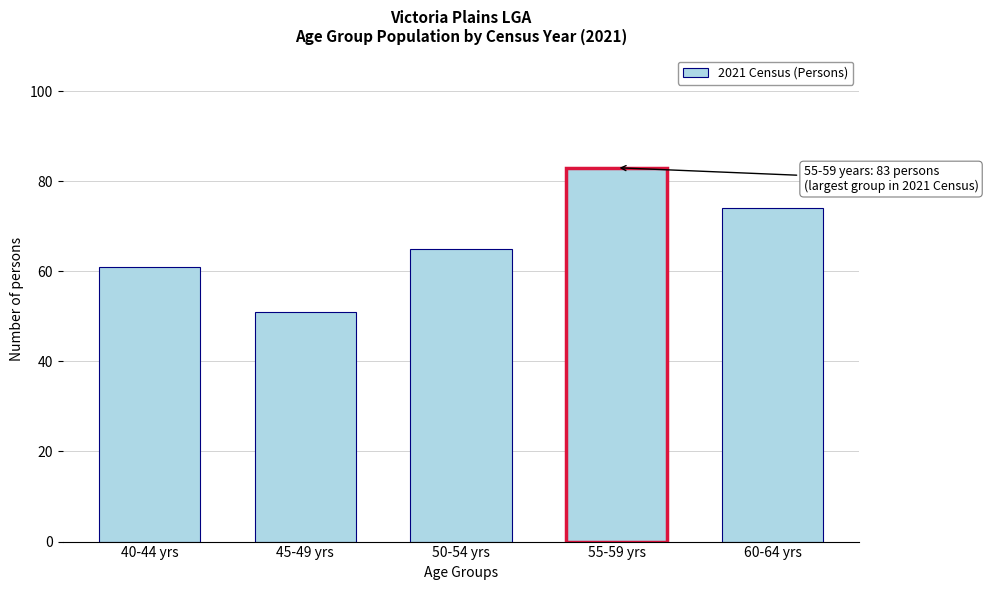

Reading right to left, what are all the values shown in this chart?

74	83	65	51	61